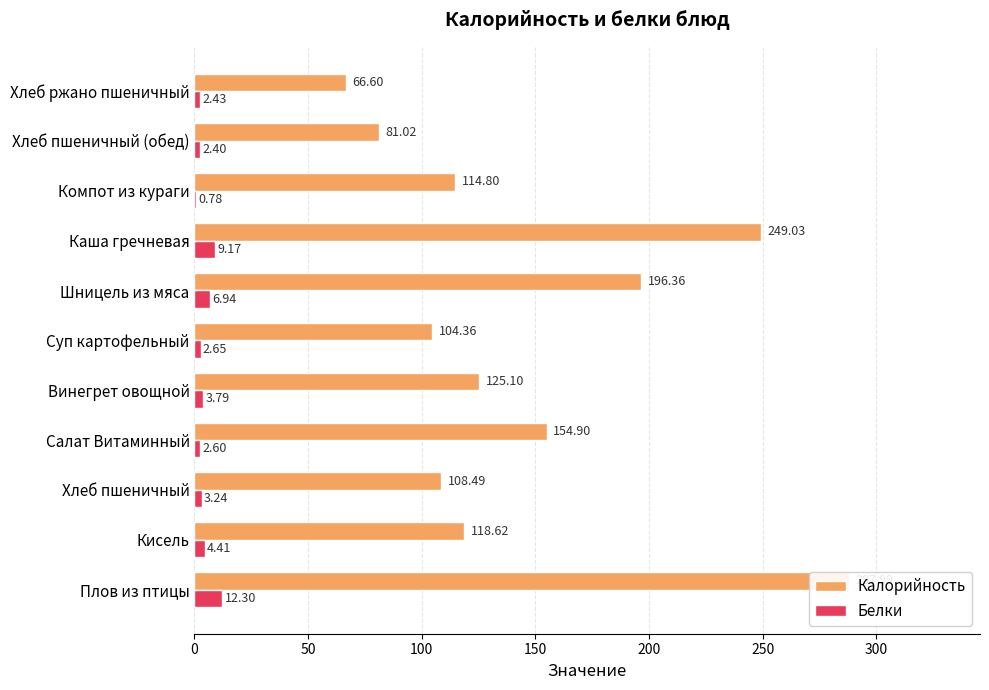

How many values in the Белки series are below 3?

5